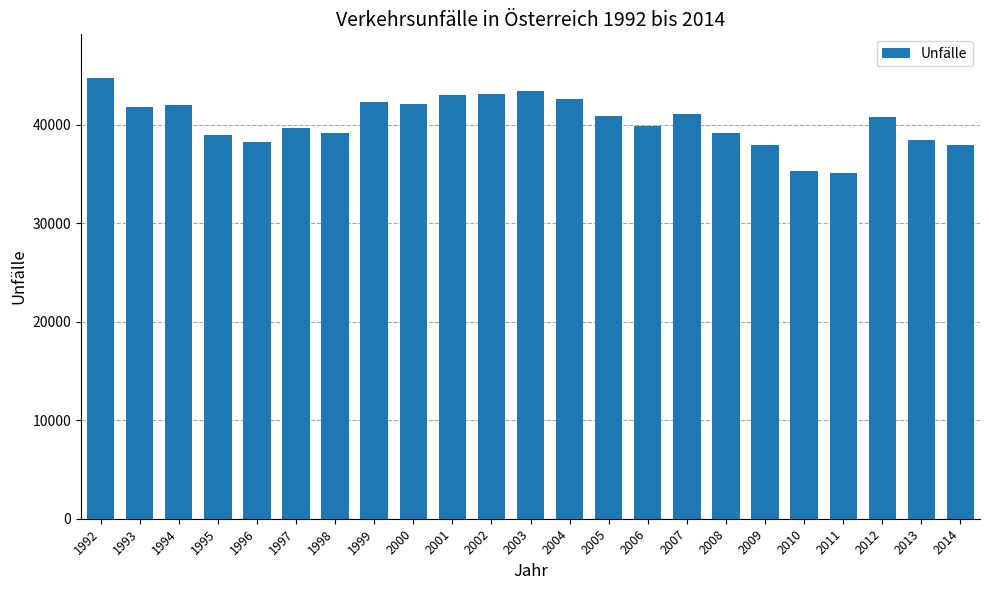

What is the maximum value shown in the chart?

44730